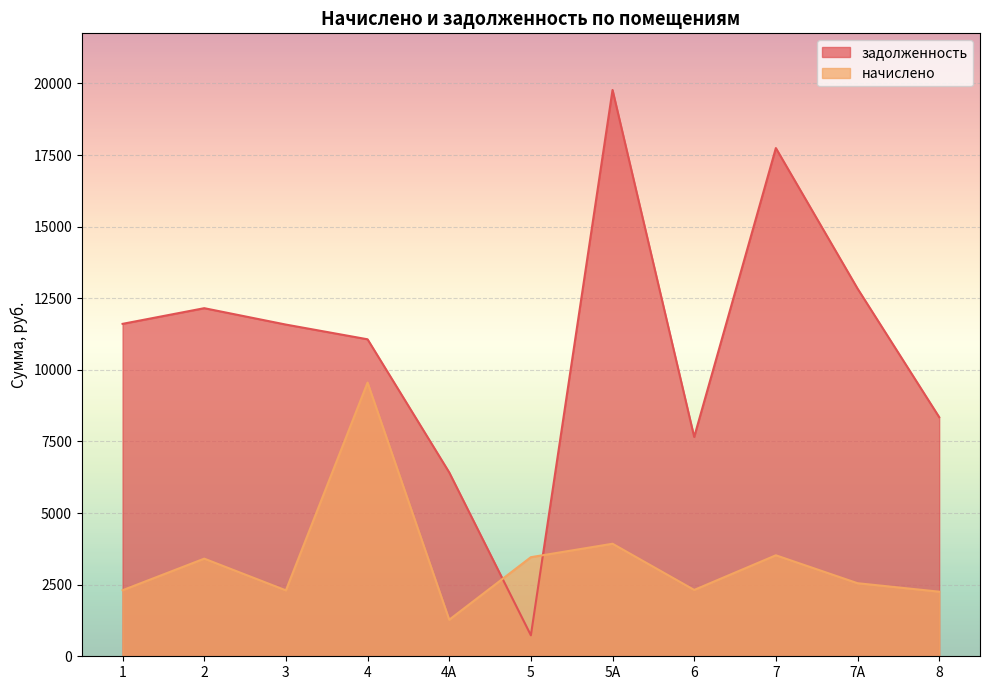

At which category is the sum across all series the highest?

5А